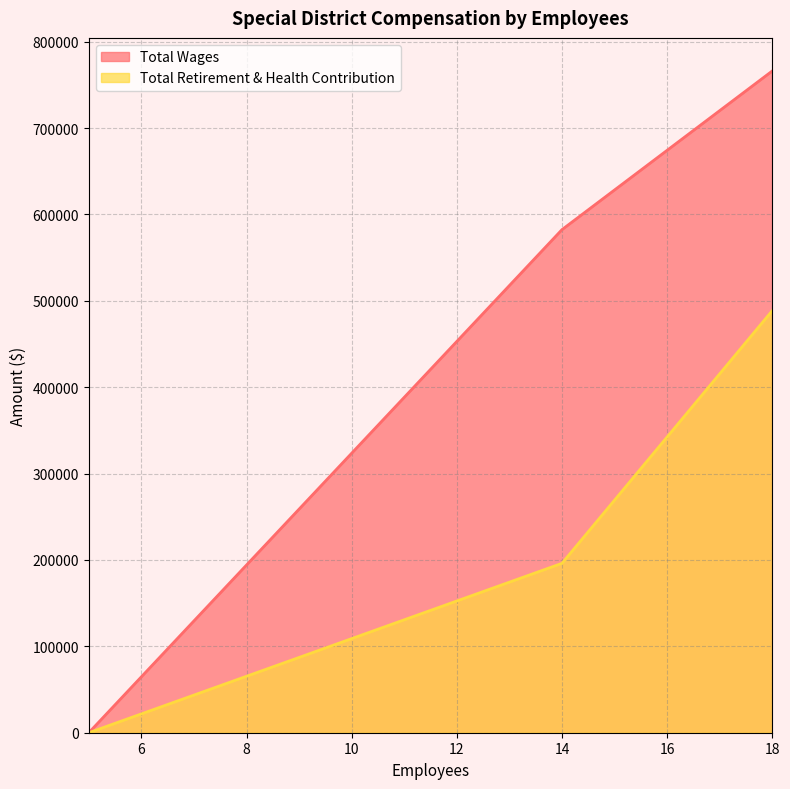

What is the maximum value shown in the chart?

766089